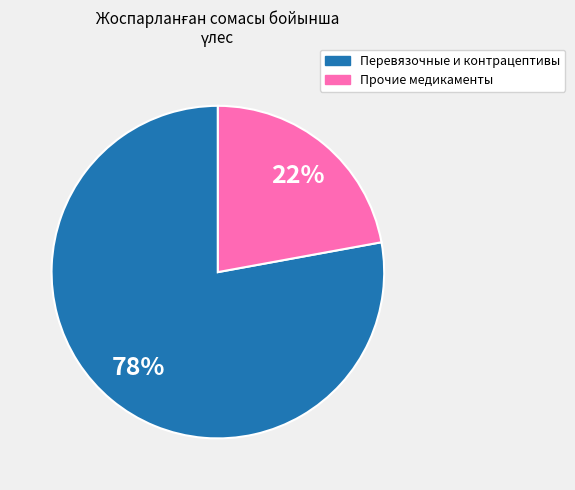

Does any single category account for the majority?

Yes